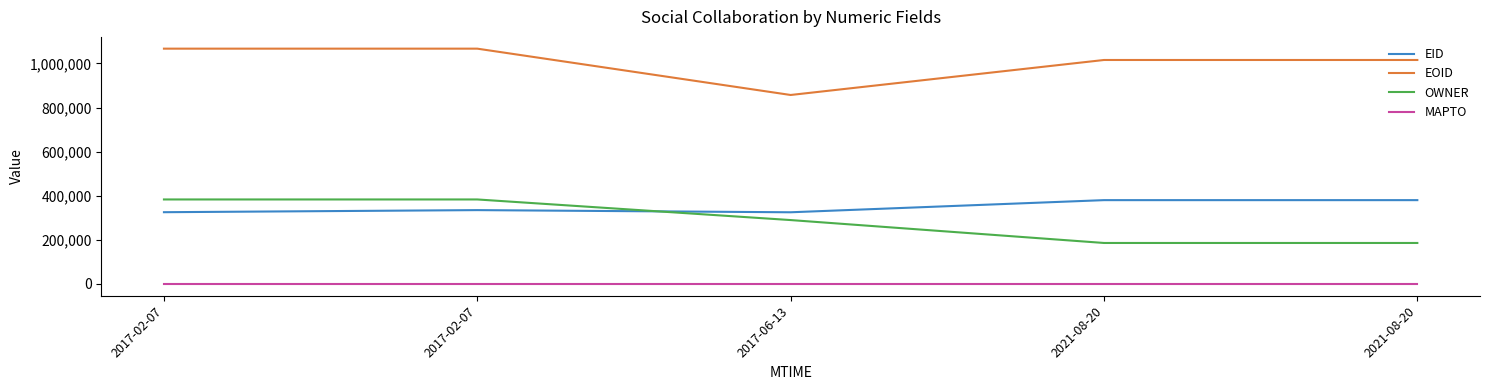

What are all the series names shown in the legend?

EID, EOID, OWNER, MAPTO